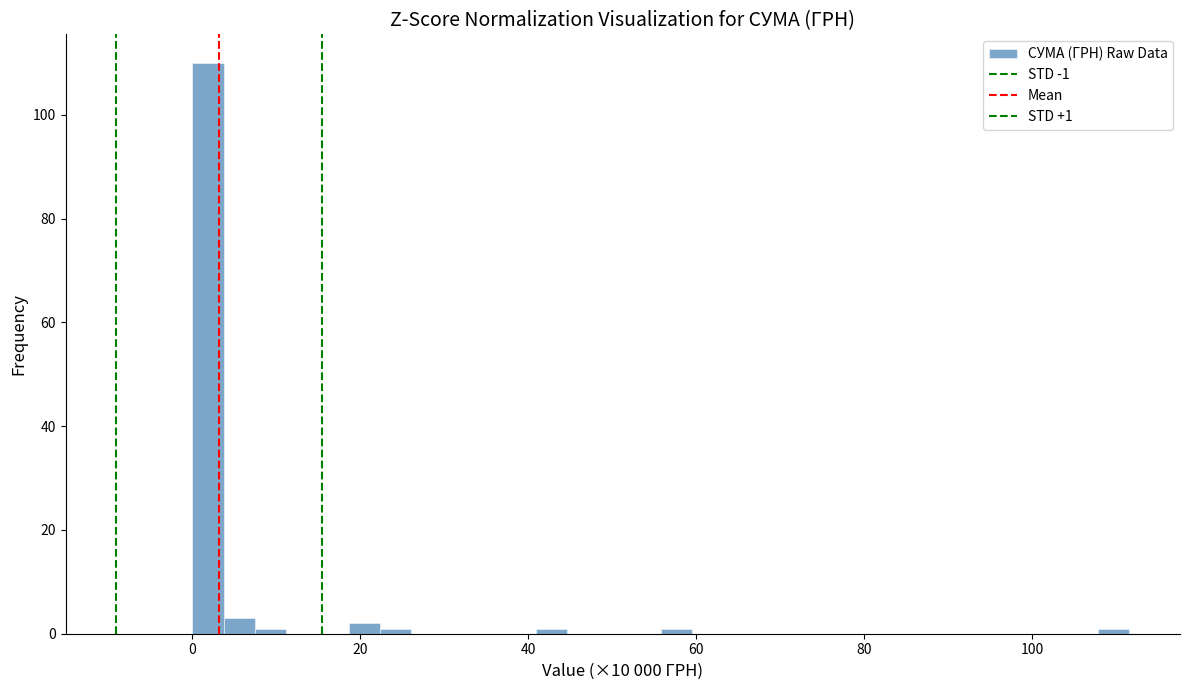

Read against the x-axis, roughly where is the centre of the tallest bar?

2